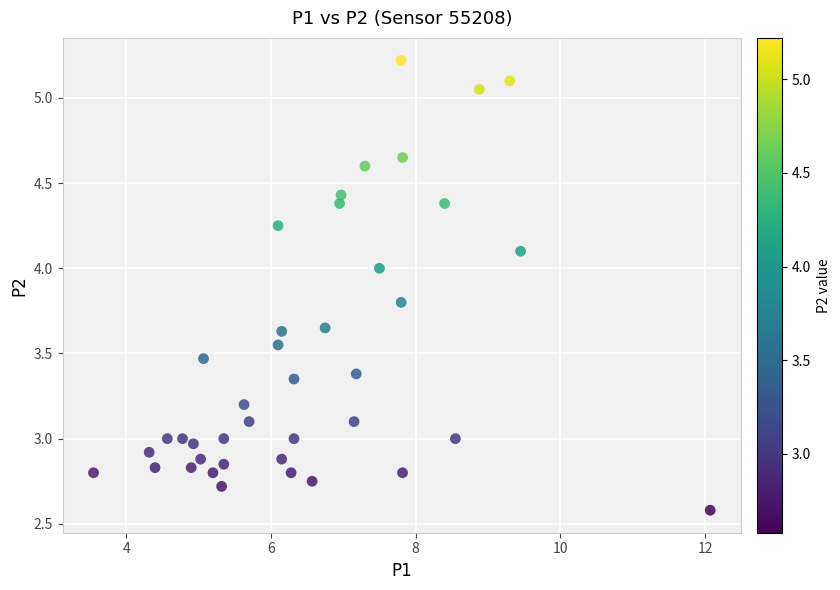

What is the range of Y values (max minus min)?

2.6